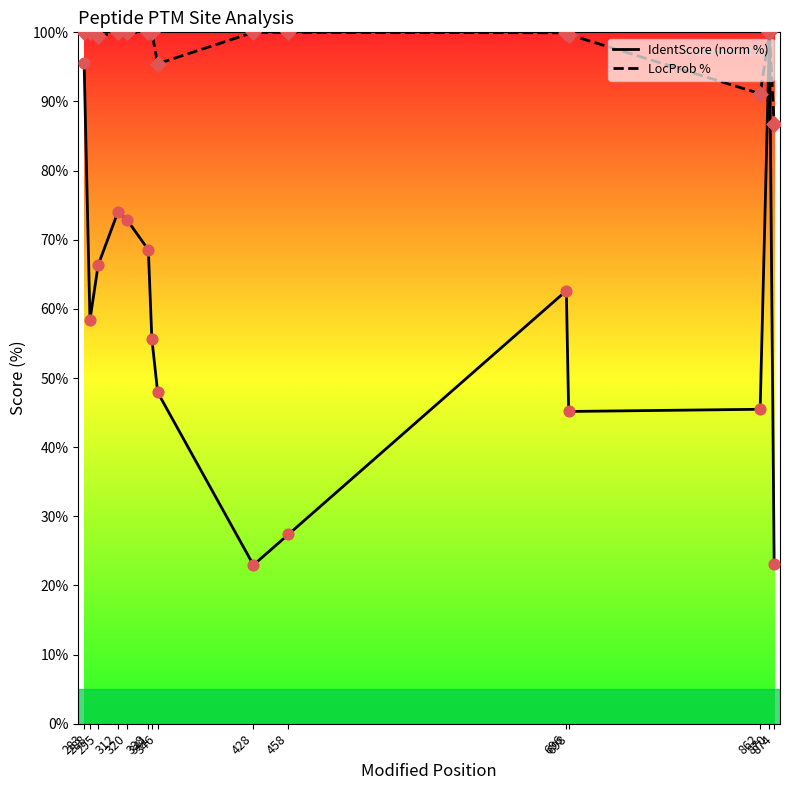

At which category is the sum across all series the highest?

870